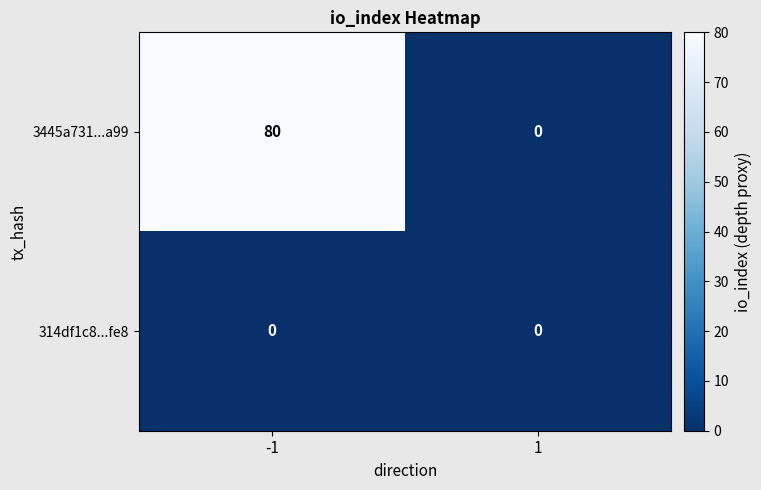

What is the greatest value displayed?

80